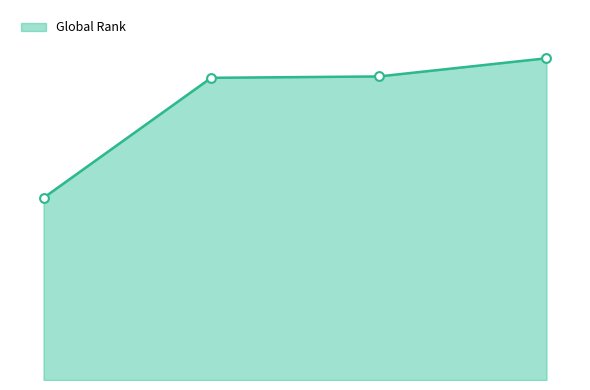

Does the chart have visible grid lines?

No